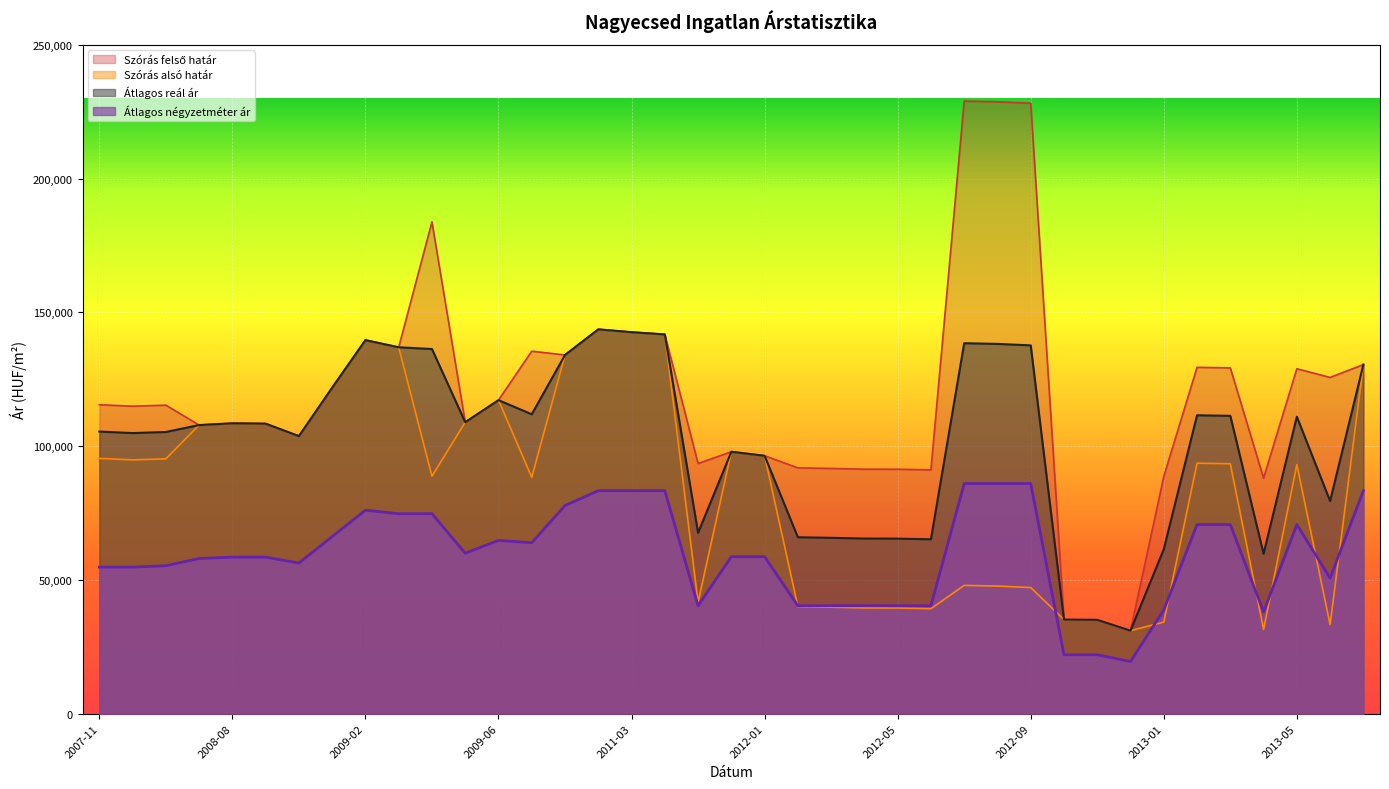

Which series has the largest range (max minus min)?

Szórás felső határ